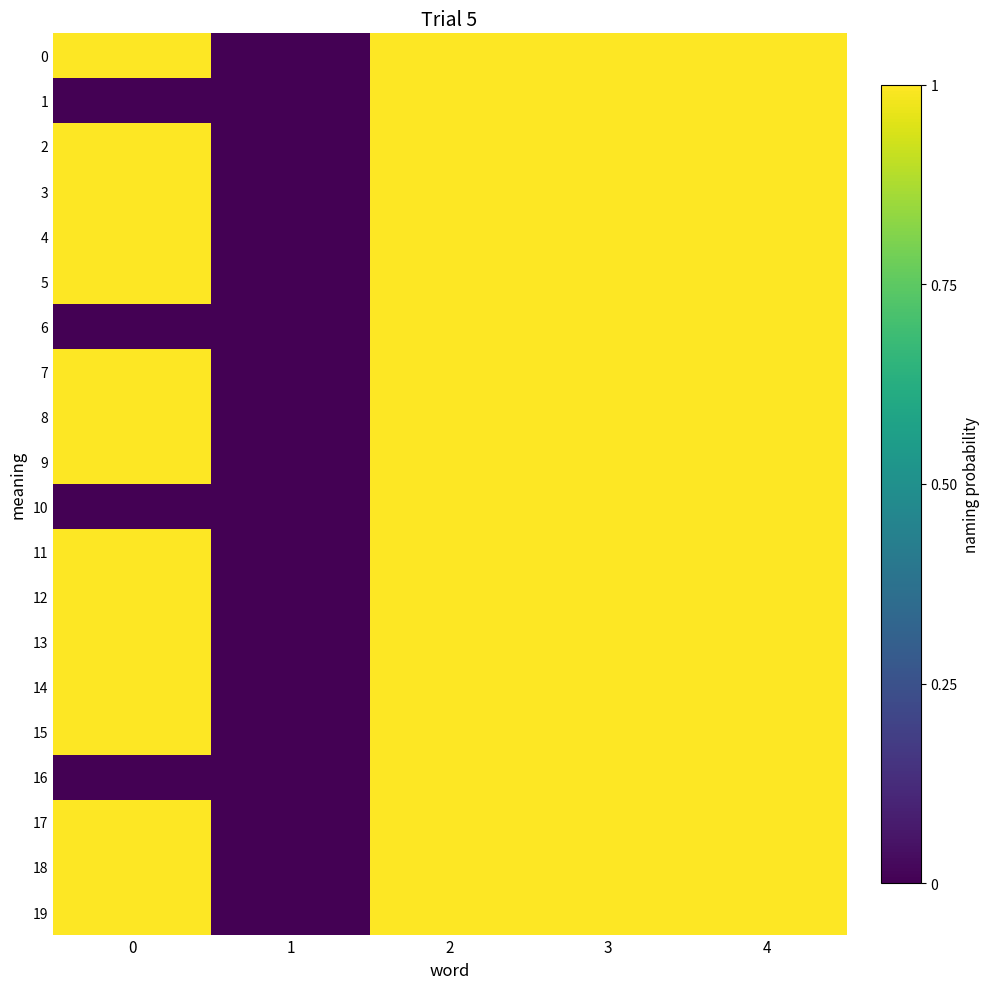

Which has a higher value, 2 or 1?

2